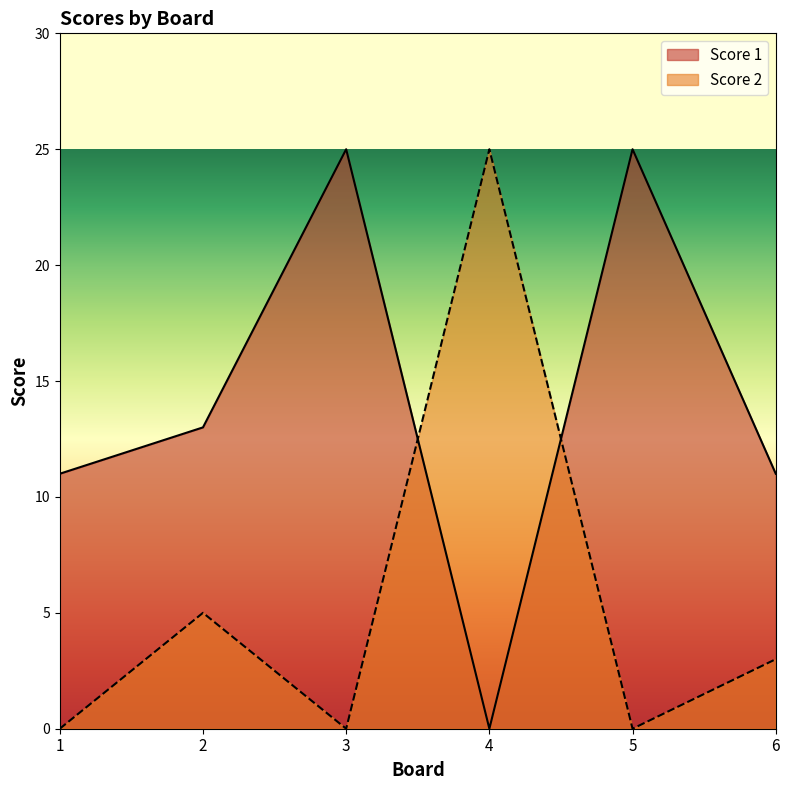

Count the number of data series in this chart.

2